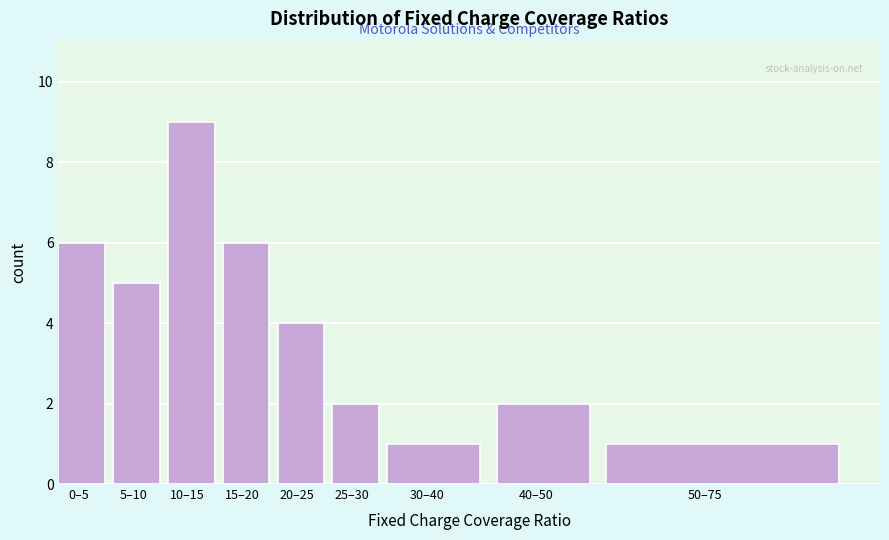

Reading left to right, what are all the values shown in this chart?

0–5=6	5–10=5	10–15=9	15–20=6	20–25=4	25–30=2	30–40=1	40–50=2	50–75=1